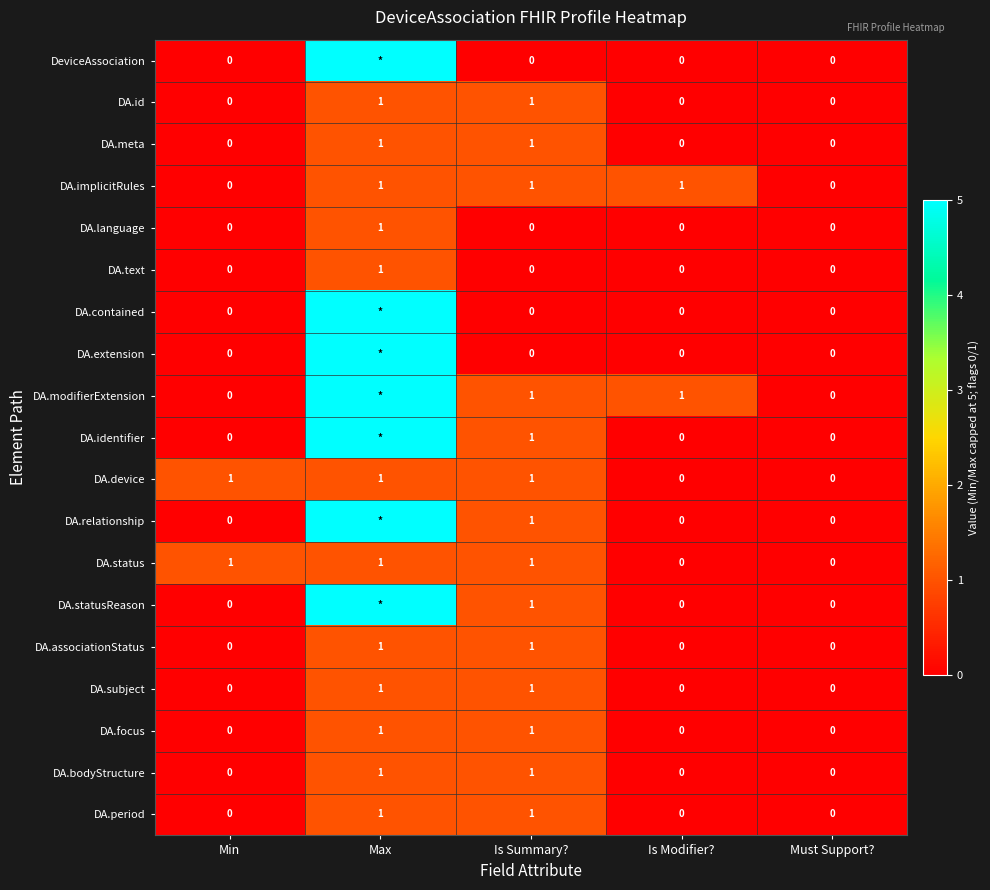

What is the difference between the DA.id values at Must Support? and Is Summary??

1